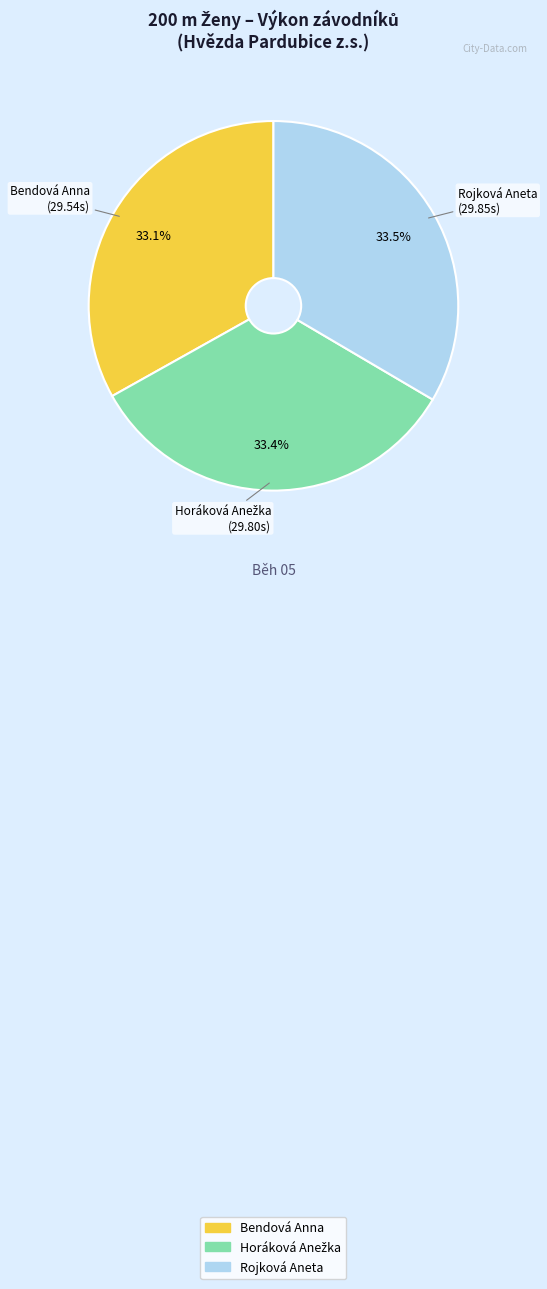

Is Rojková Aneta the majority of the pie?

No